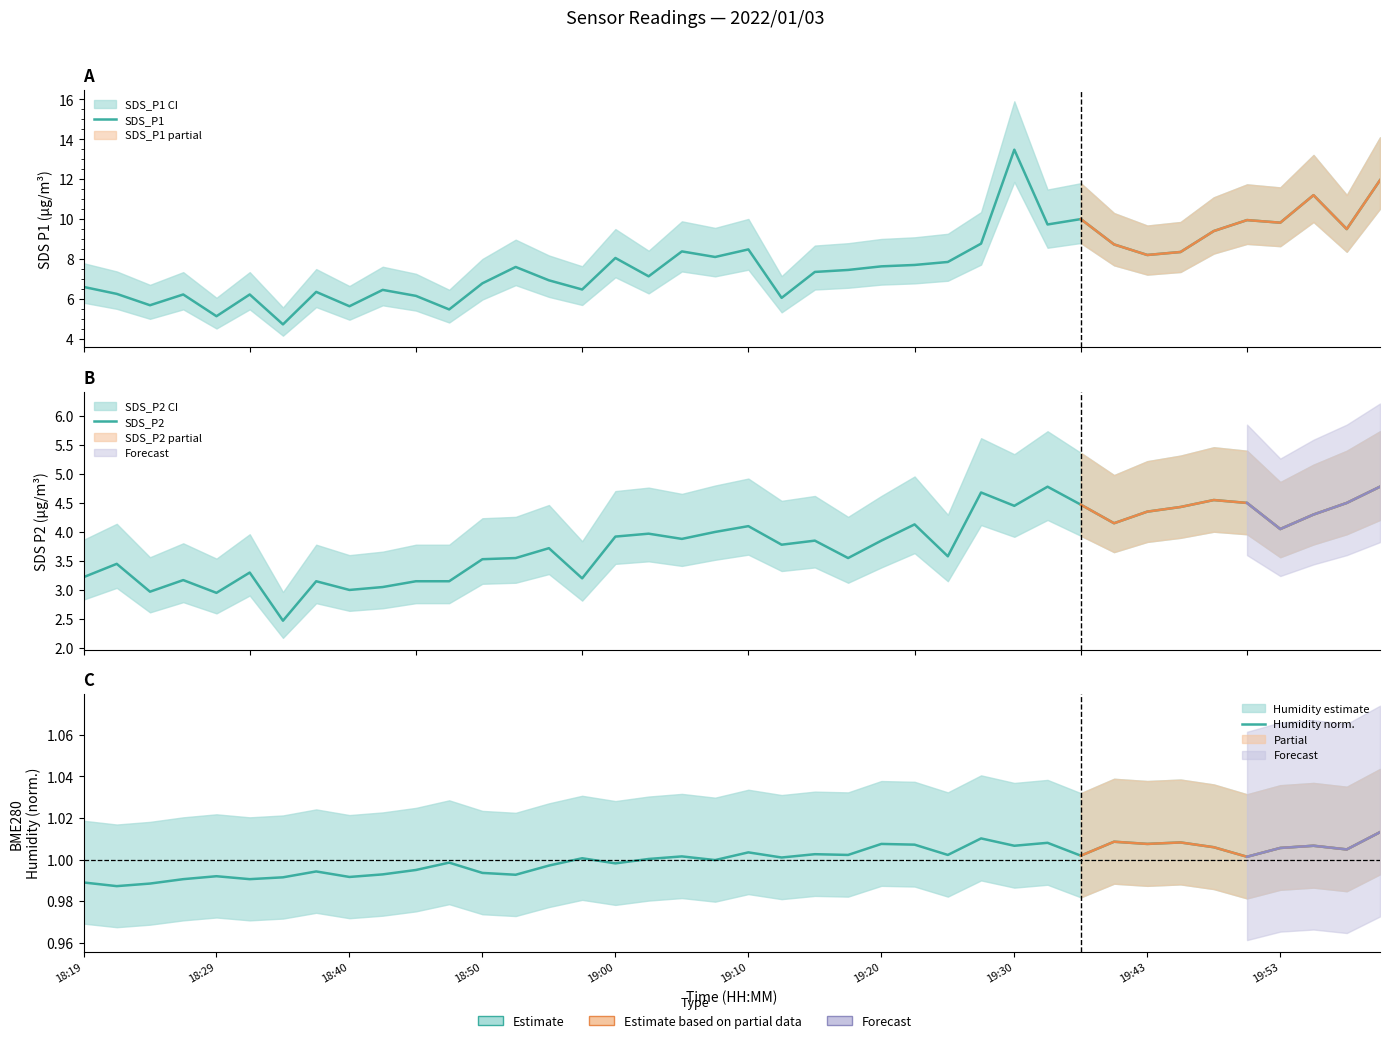

Reading right to left, extract all data points from this chart.

SDS_P1: 11.9	9.5	11.2	9.8	9.9	9.4	8.3	8.2	8.7	10.0	9.7	13.5	8.8	7.8	7.7	7.6	7.5	7.3	6.0	8.5	8.1	8.4	7.1	8.1	6.5	6.9	7.6	6.8	5.5	6.2	6.5	5.6	6.3	4.7	6.2	5.1	6.2	5.7	6.2	6.6
SDS_P2: 4.8	4.5	4.3	4.0	4.5	4.5	4.4	4.3	4.2	4.5	4.8	4.5	4.7	3.6	4.1	3.9	3.5	3.9	3.8	4.1	4.0	3.9	4.0	3.9	3.2	3.7	3.5	3.5	3.1	3.1	3.0	3.0	3.1	2.5	3.3	3.0	3.2	3.0	3.5	3.2
Humidity norm.: 1.0	1.0	1.0	1.0	1.0	1.0	1.0	1.0	1.0	1.0	1.0	1.0	1.0	1.0	1.0	1.0	1.0	1.0	1.0	1.0	1.0	1.0	1.0	1.0	1.0	1.0	1.0	1.0	1.0	1.0	1.0	1.0	1.0	1.0	1.0	1.0	1.0	1.0	1.0	1.0